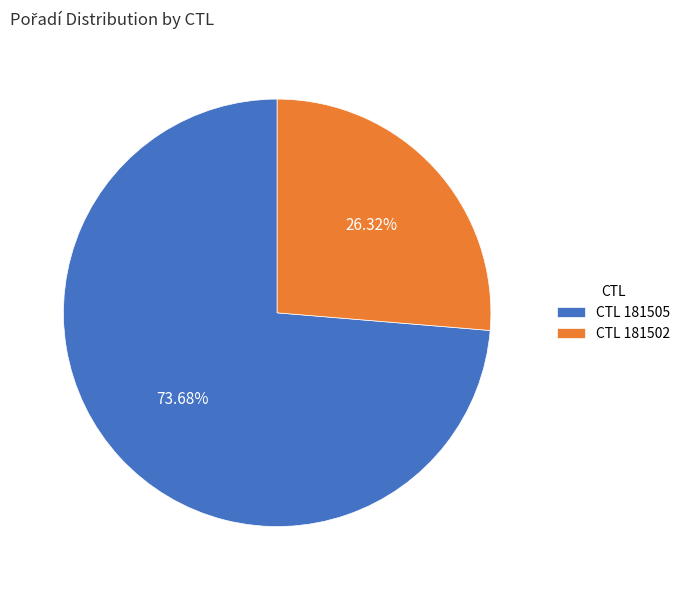

To the nearest percent, what is the average slice percentage?

50%